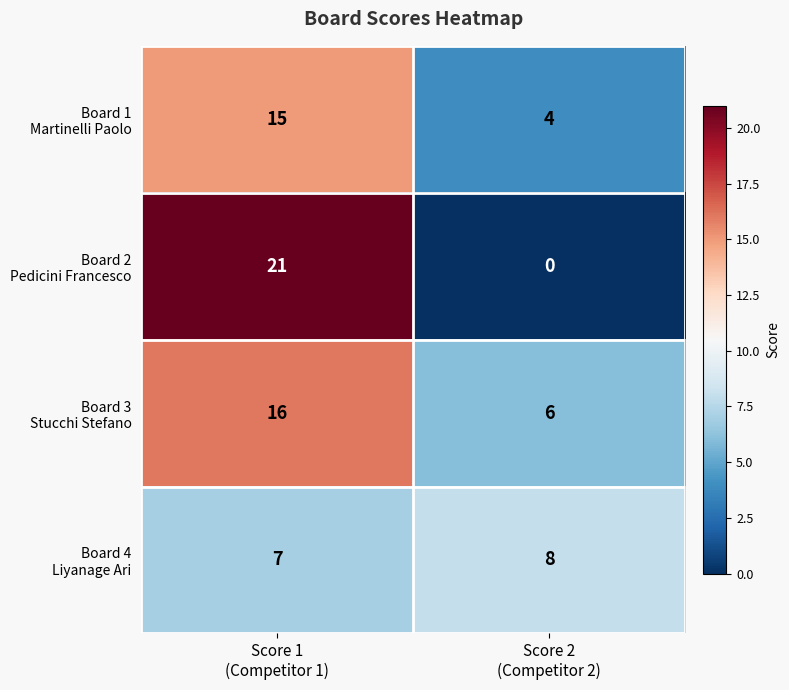

What is the spread (max minus min) of values at Score 1
(Competitor 1)?

14